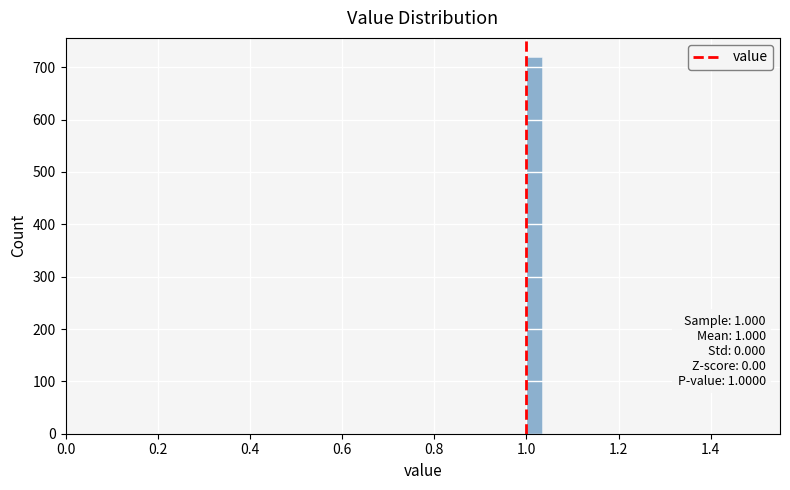

Read against the x-axis, roughly where is the centre of the tallest bar?

1.02